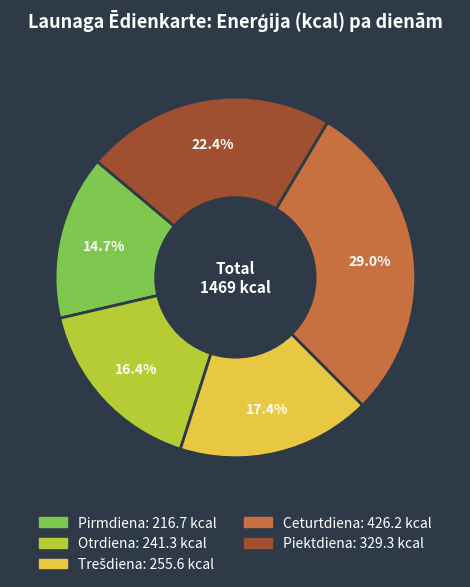

Which category has the biggest portion of the pie?

Ceturtdiena